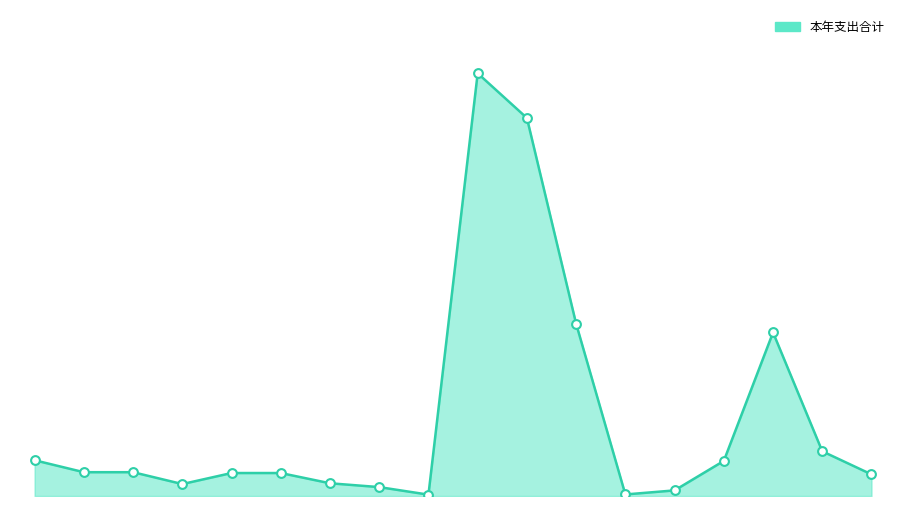

Does the chart have visible grid lines?

No